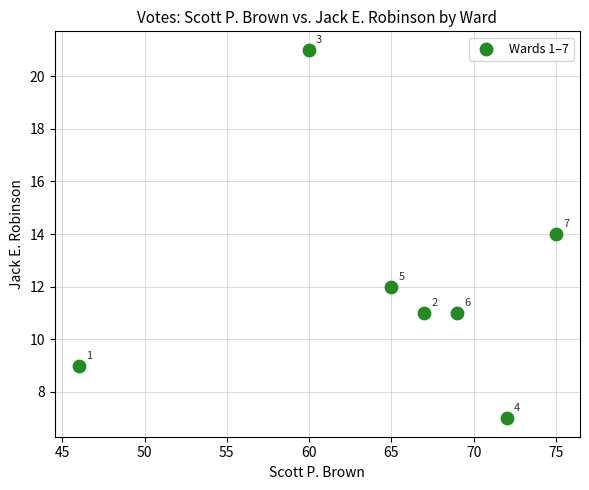

What Y value in the scatter plot is closest to 14?

14